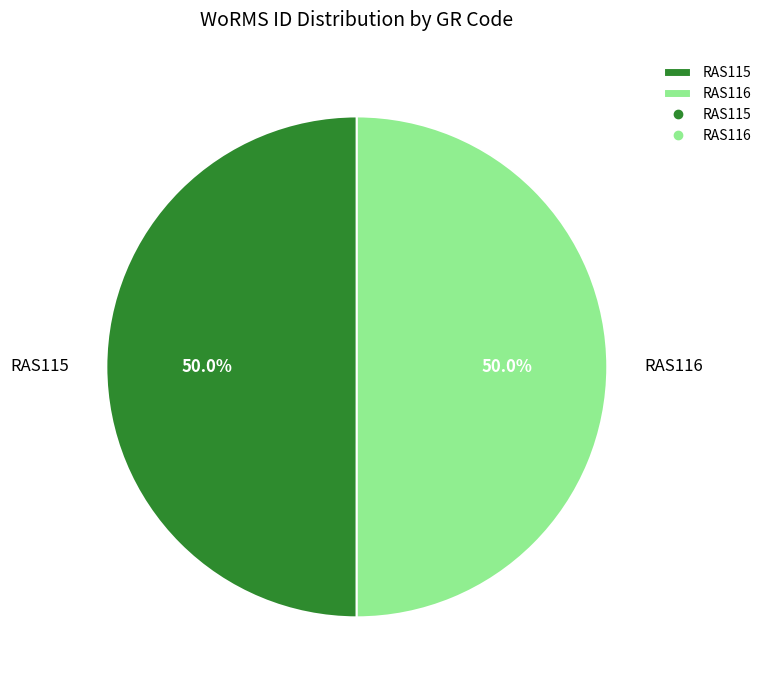

What is the ratio of the value at RAS115 to the value at RAS116?

1.0